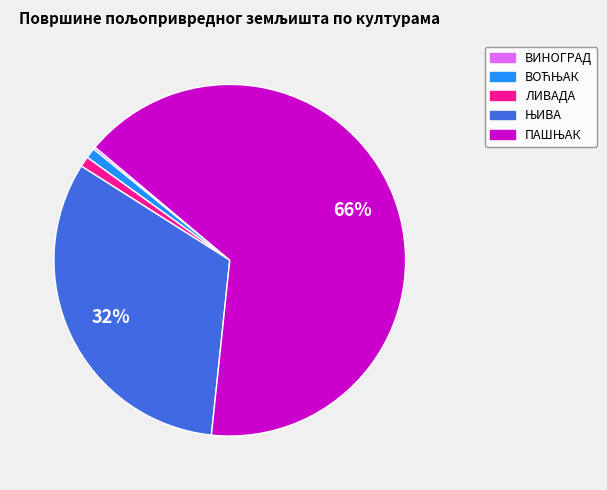

The ЛИВАДА slice represents 1% of the pie. True or false?

True